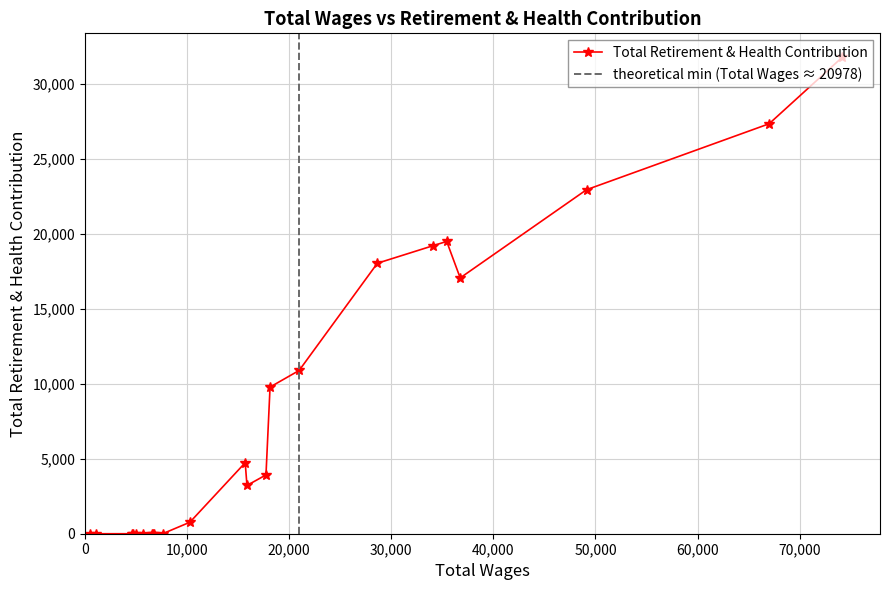

How many values exceed 3217?

11